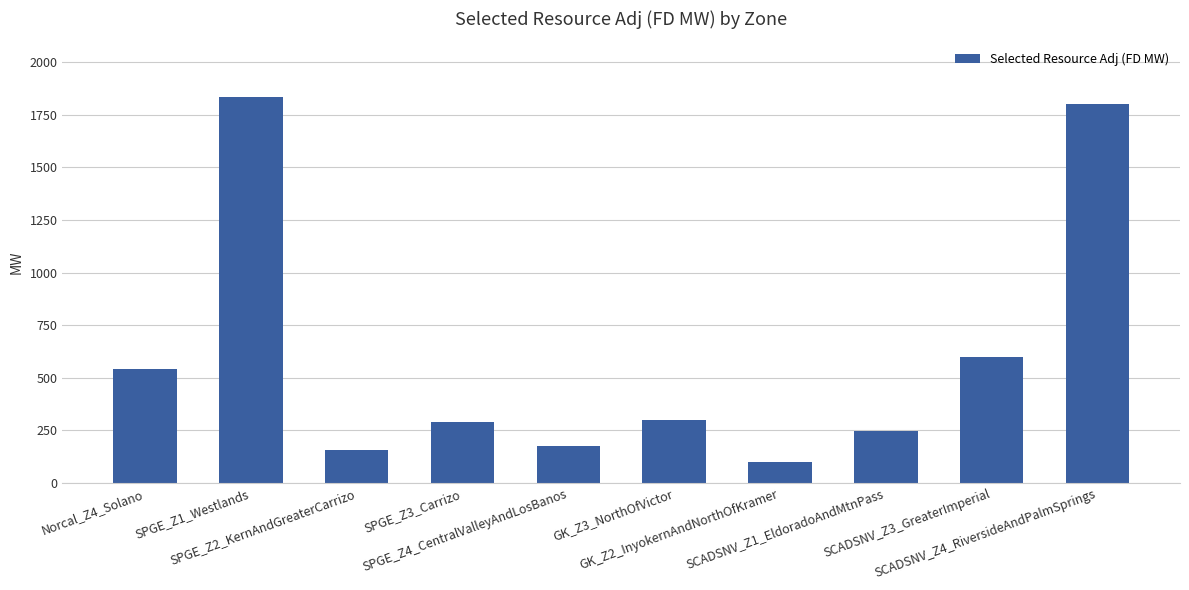

What is the minimum value shown in the chart?

97.0